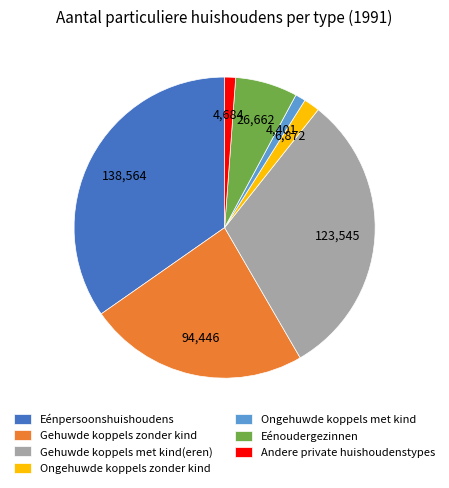

Count the number of slices in the pie.

7